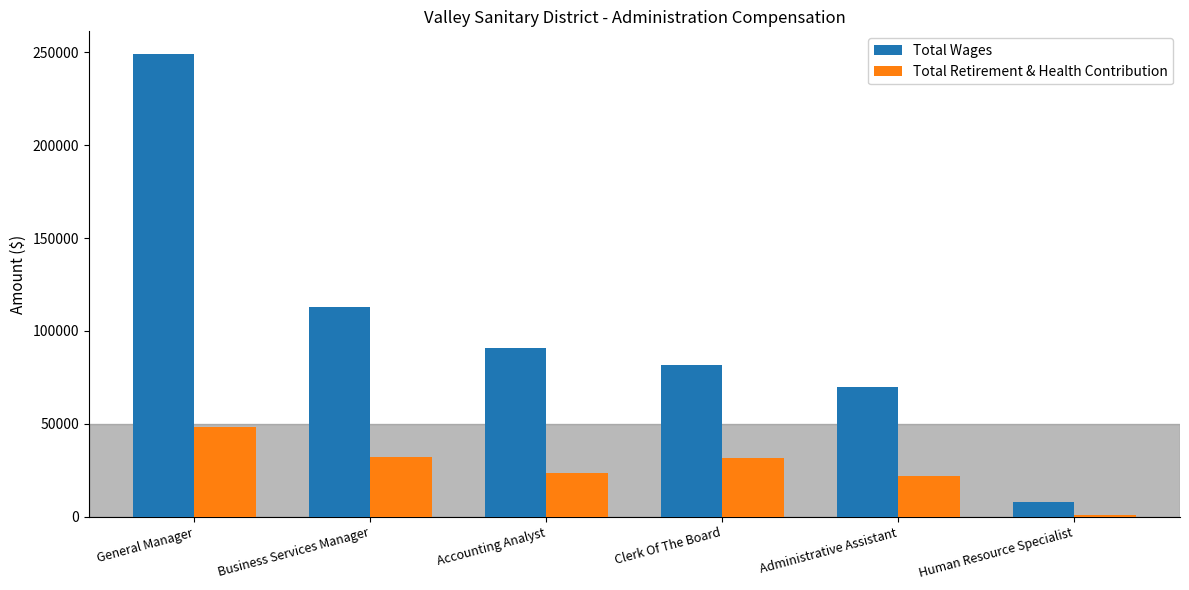

The Total Retirement & Health Contribution series shows 31689 at Clerk Of The Board. True or false?

True